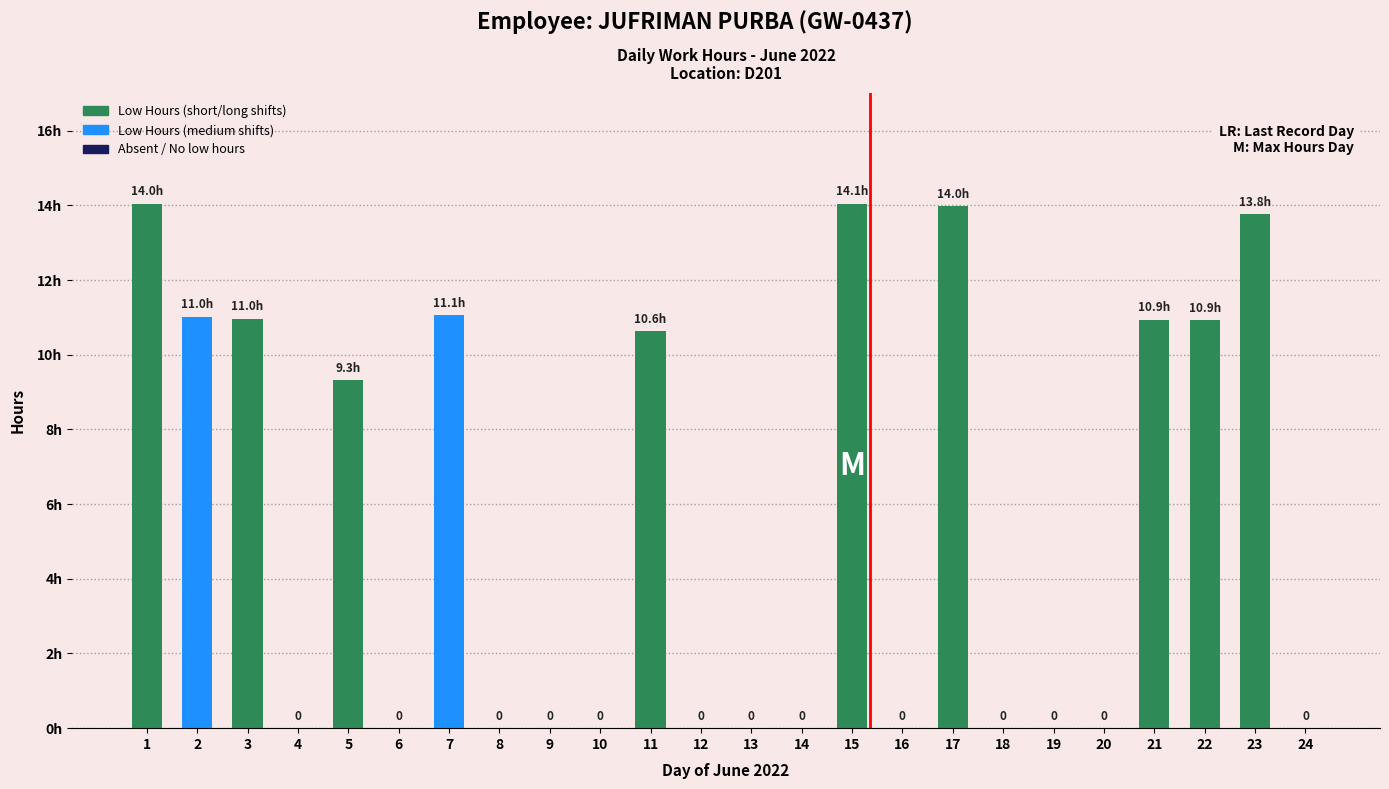

What value does the data have at 2?

11.0